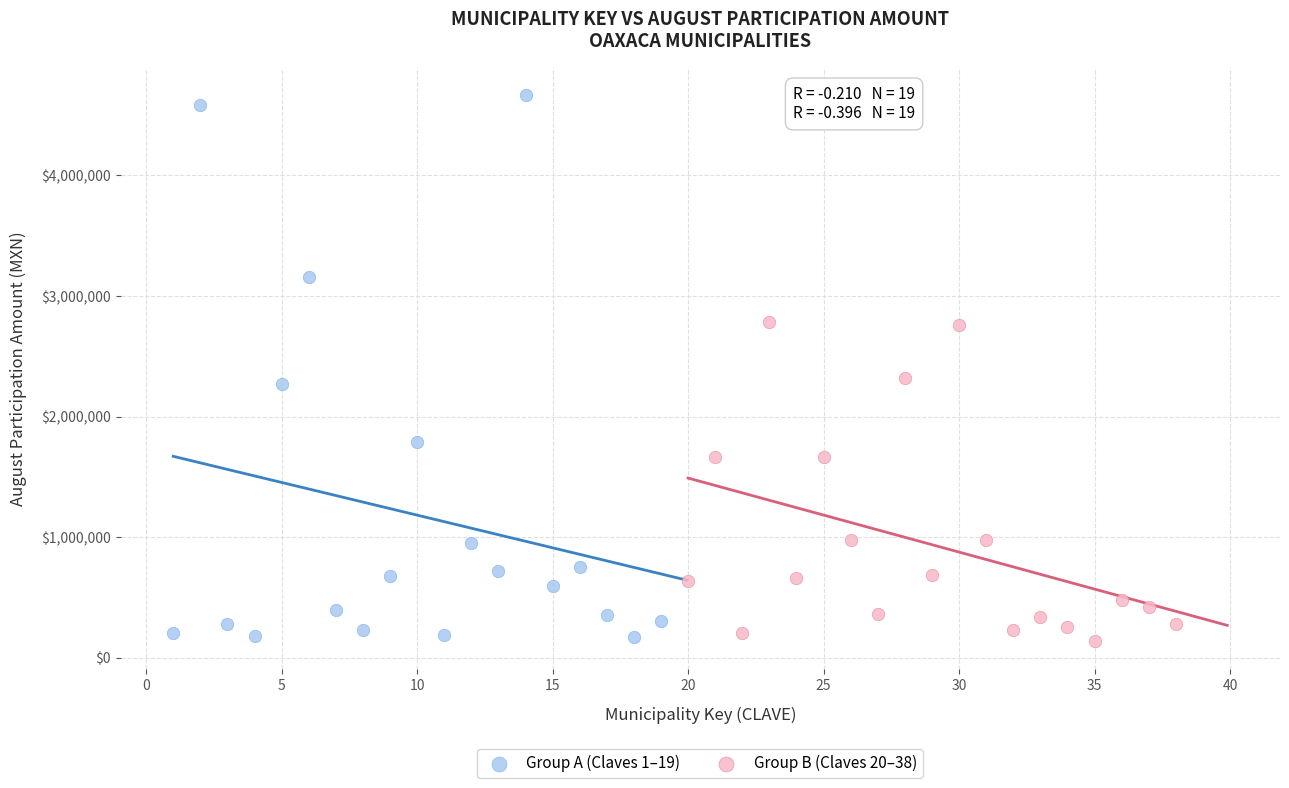

Which series has the widest spread of Y values?

Group A (Claves 1–19)